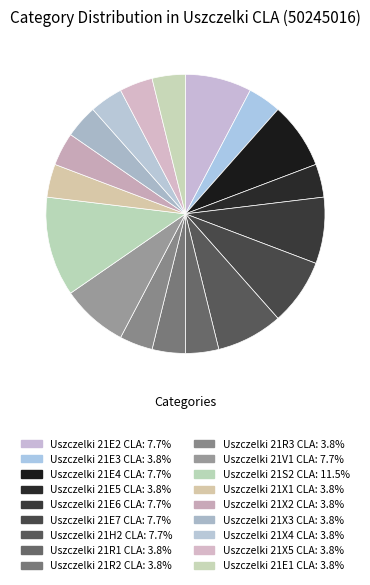

How many segments does this pie chart have?

18